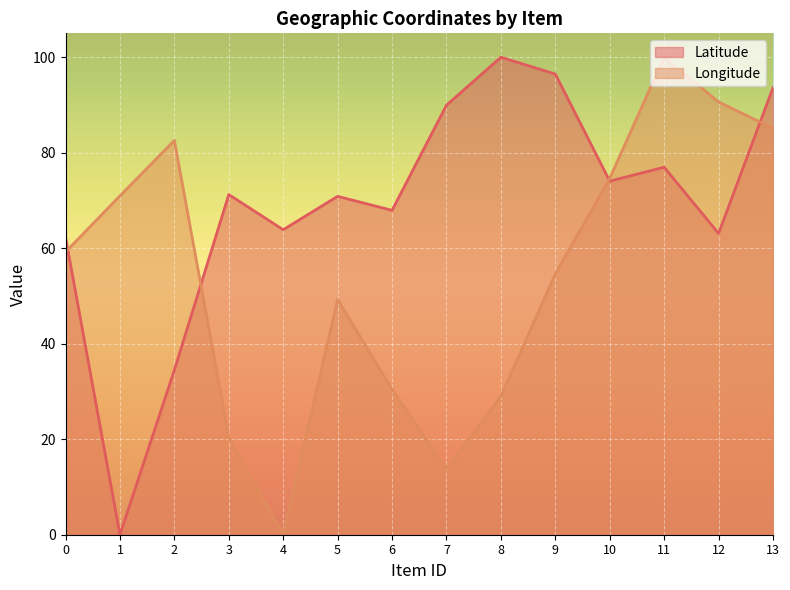

True or false: Longitude and Latitude cross at least once.

True